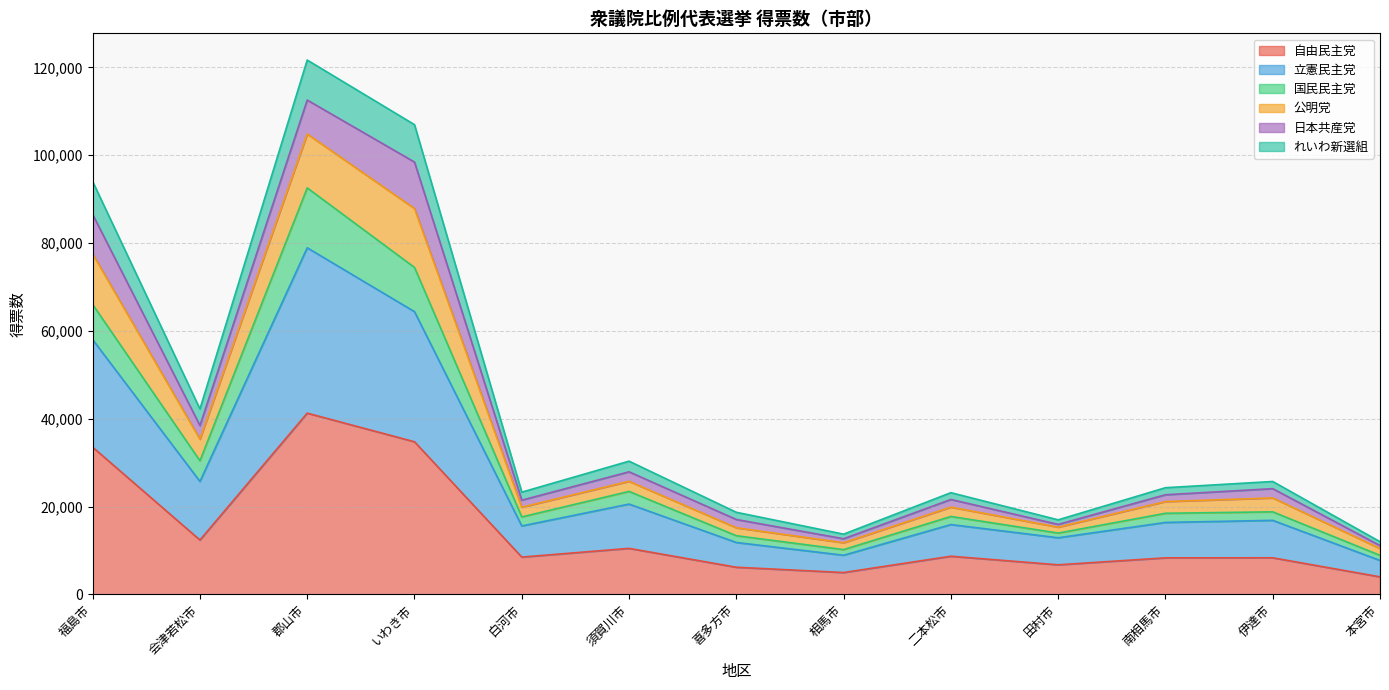

True or false: 国民民主党 and れいわ新選組 intersect in this chart.

False